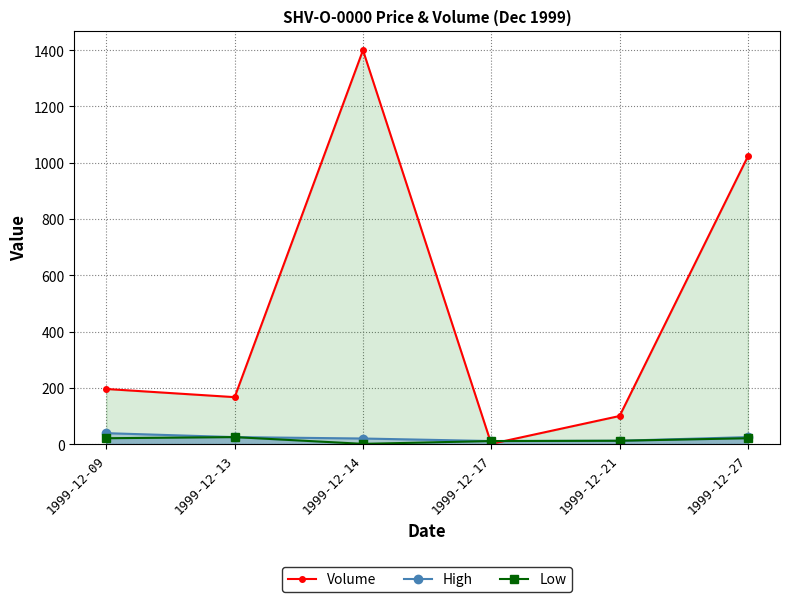

At which category does Low reach its first local valley?

1999-12-14